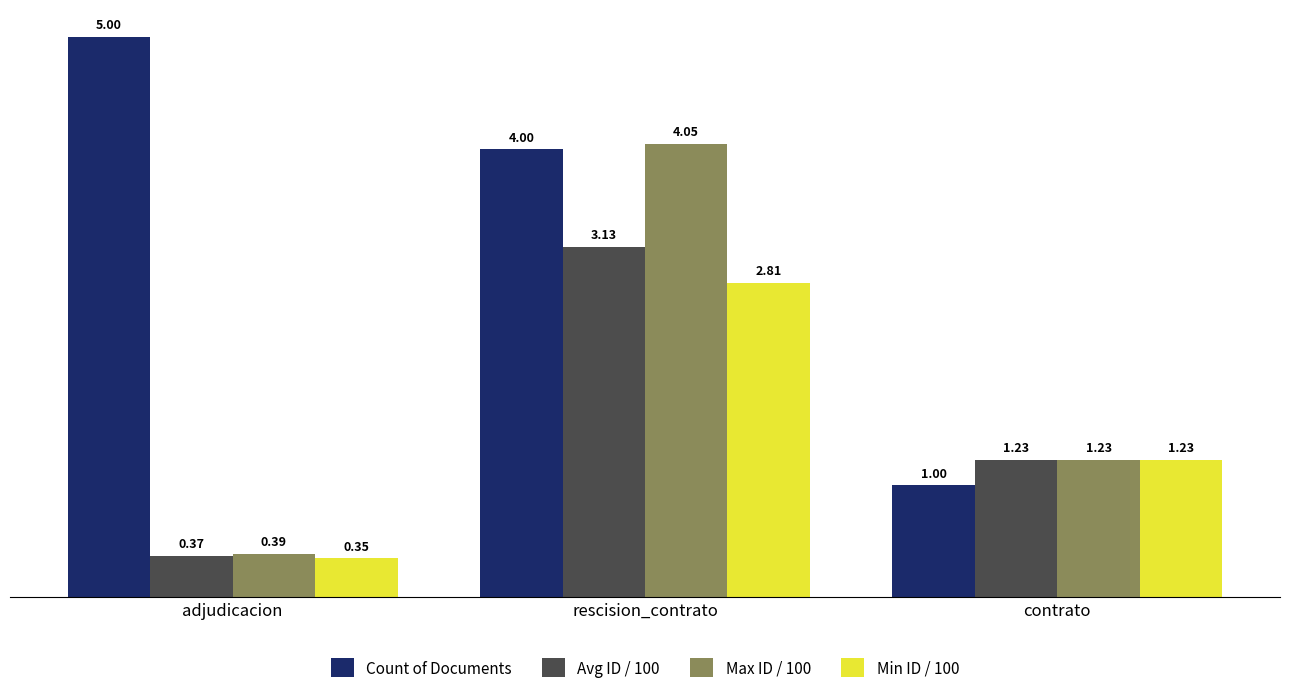

Which category has the highest value in the Min ID / 100 series?

rescision_contrato